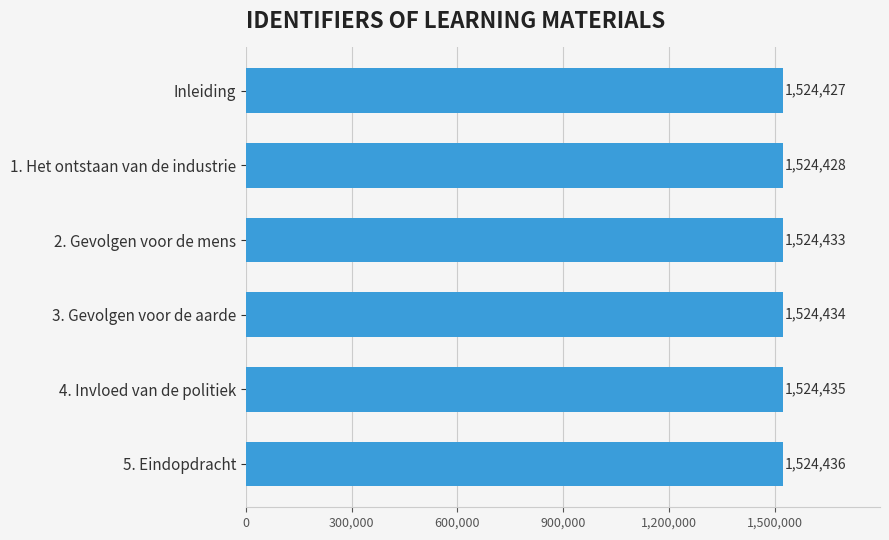

List the labels in order of value, largest first.

5. Eindopdracht, 4. Invloed van de politiek, 3. Gevolgen voor de aarde, 2. Gevolgen voor de mens, 1. Het ontstaan van de industrie, Inleiding